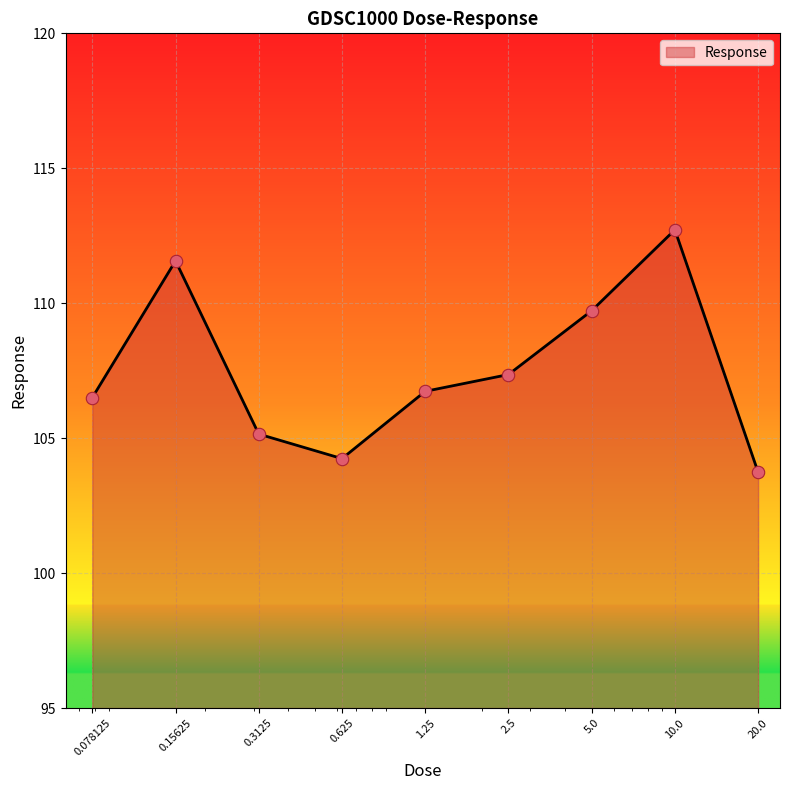

What is the maximum value shown in the chart?

112.7